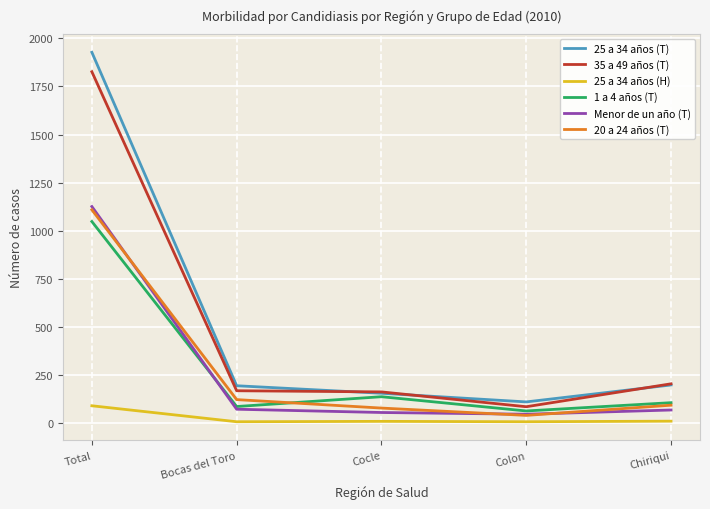

Is this an area chart (filled region under the line)?

No